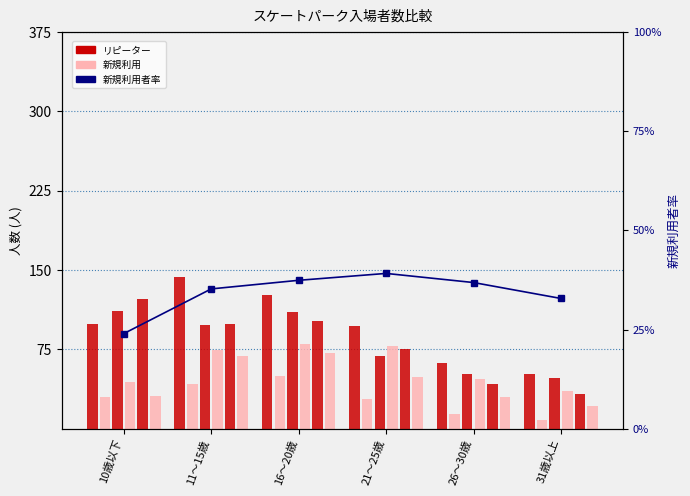

Which series has the widest spread of values?

6月 リピーター